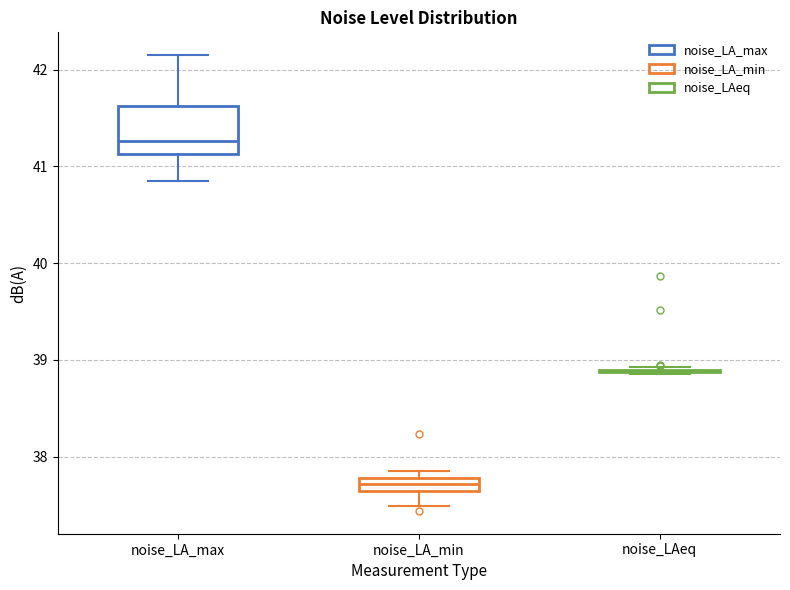

Where does the lower whisker of the box for noise_LA_max end on the y-axis? The values are not printed on the chart, so give them approximately, as read against the axis.

40.9